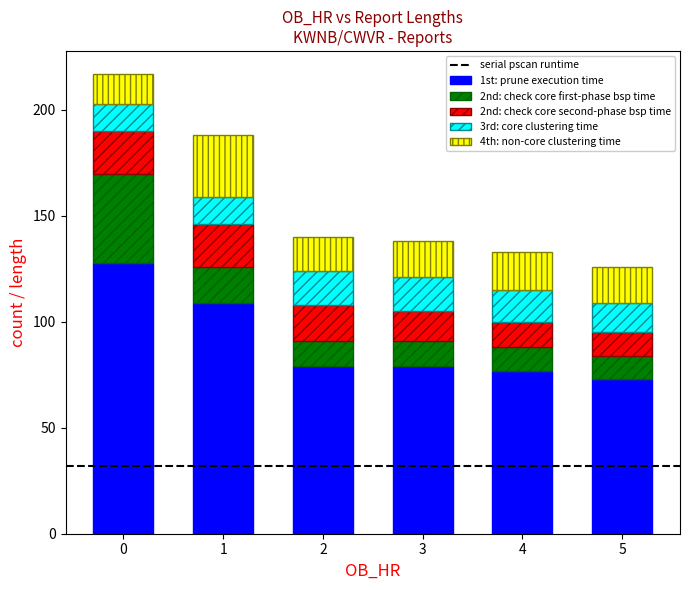

What is the average value of the 1st: prune execution time series?

91